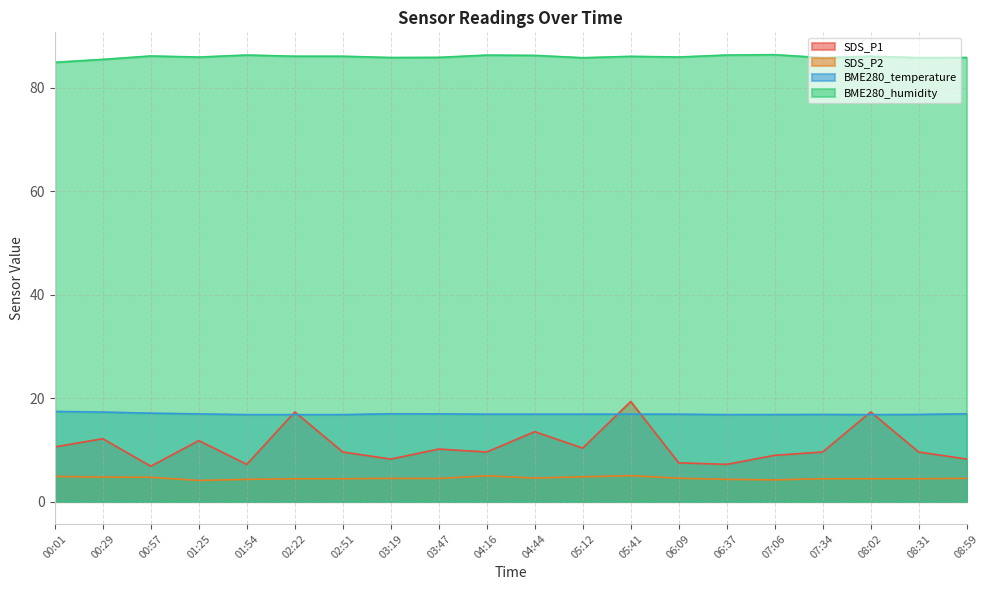

At which category does BME280_temperature reach its first local peak?

03:19